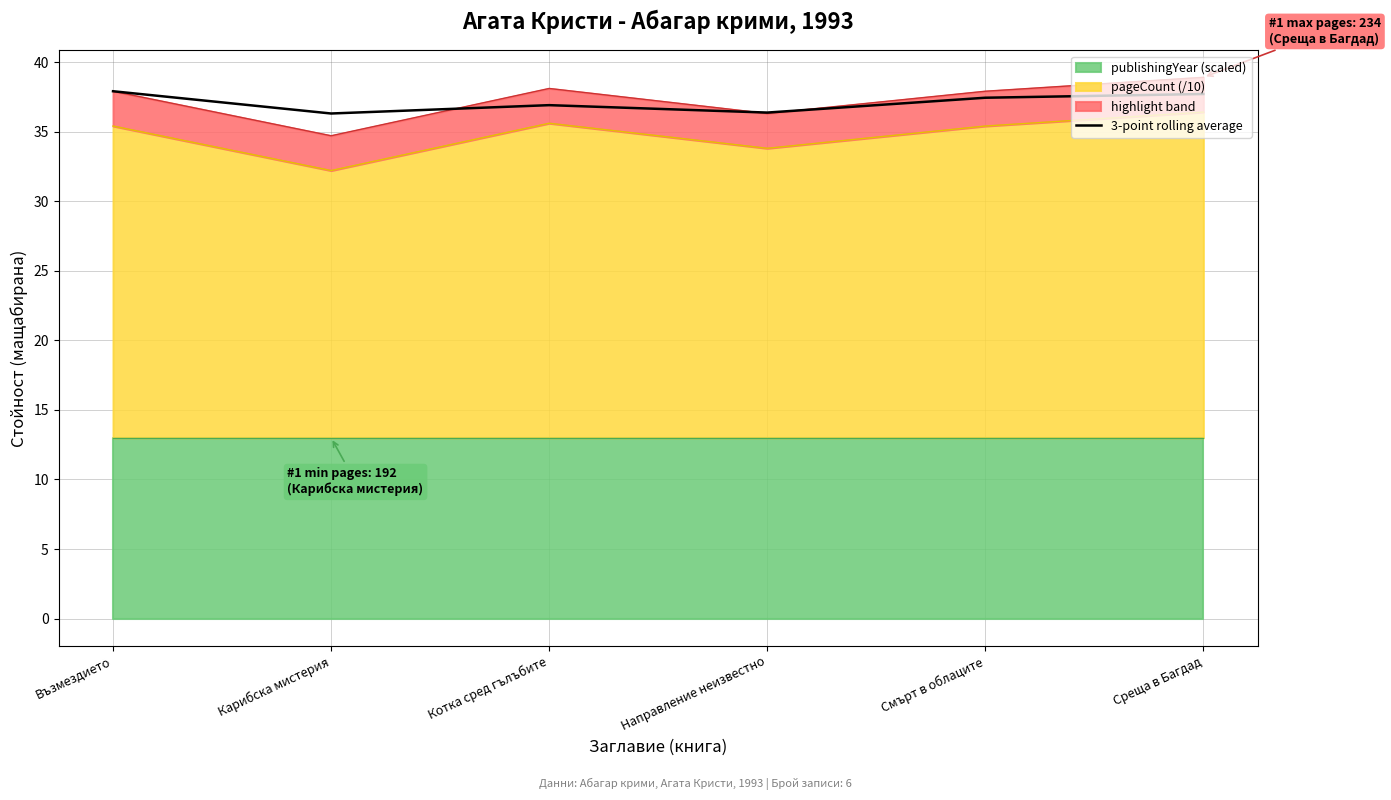

What position from the right is Възмездието?

6